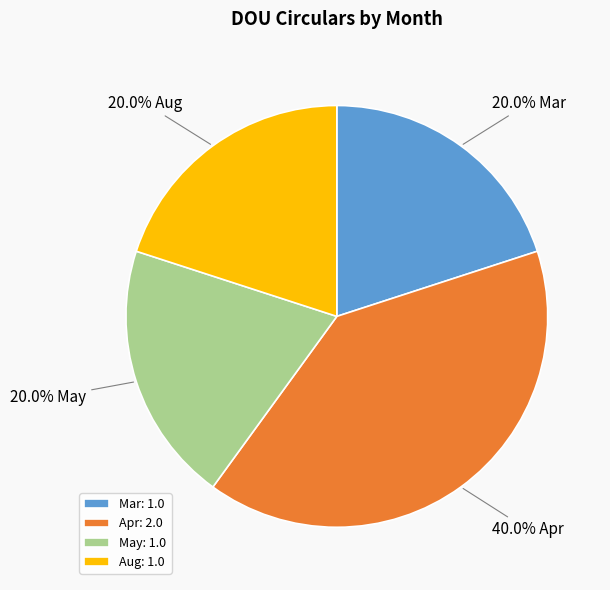

Is Aug the majority of the pie?

No